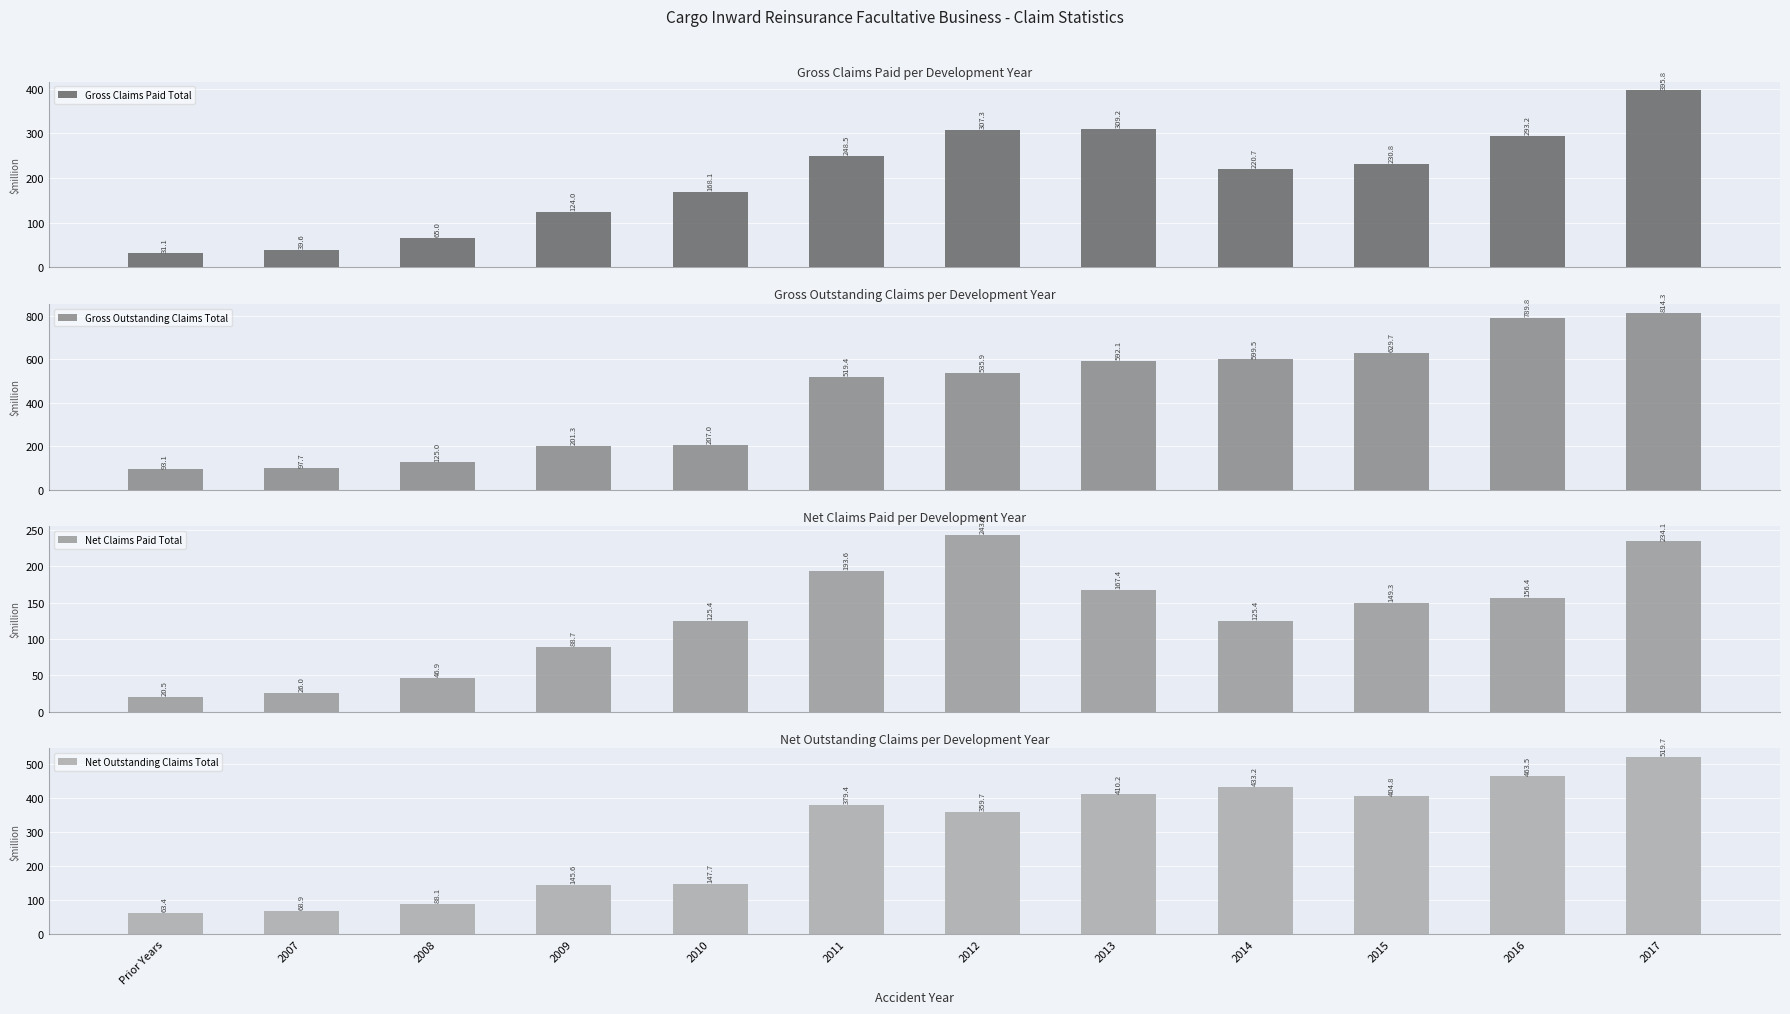

Rank the categories by Gross Outstanding Claims Total value from lowest to highest.

Prior Years, 2007, 2008, 2009, 2010, 2011, 2012, 2013, 2014, 2015, 2016, 2017